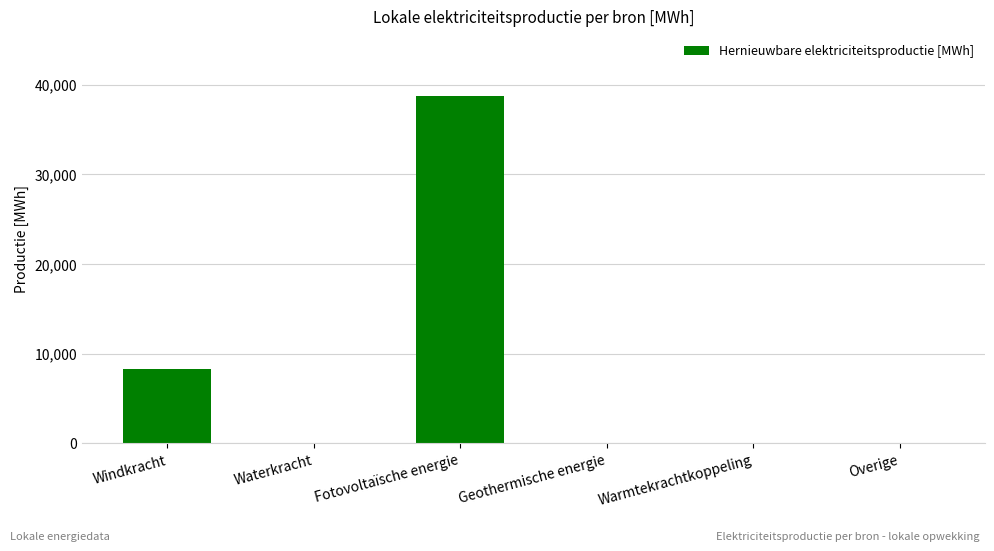

What is the greatest value displayed?

38724.6